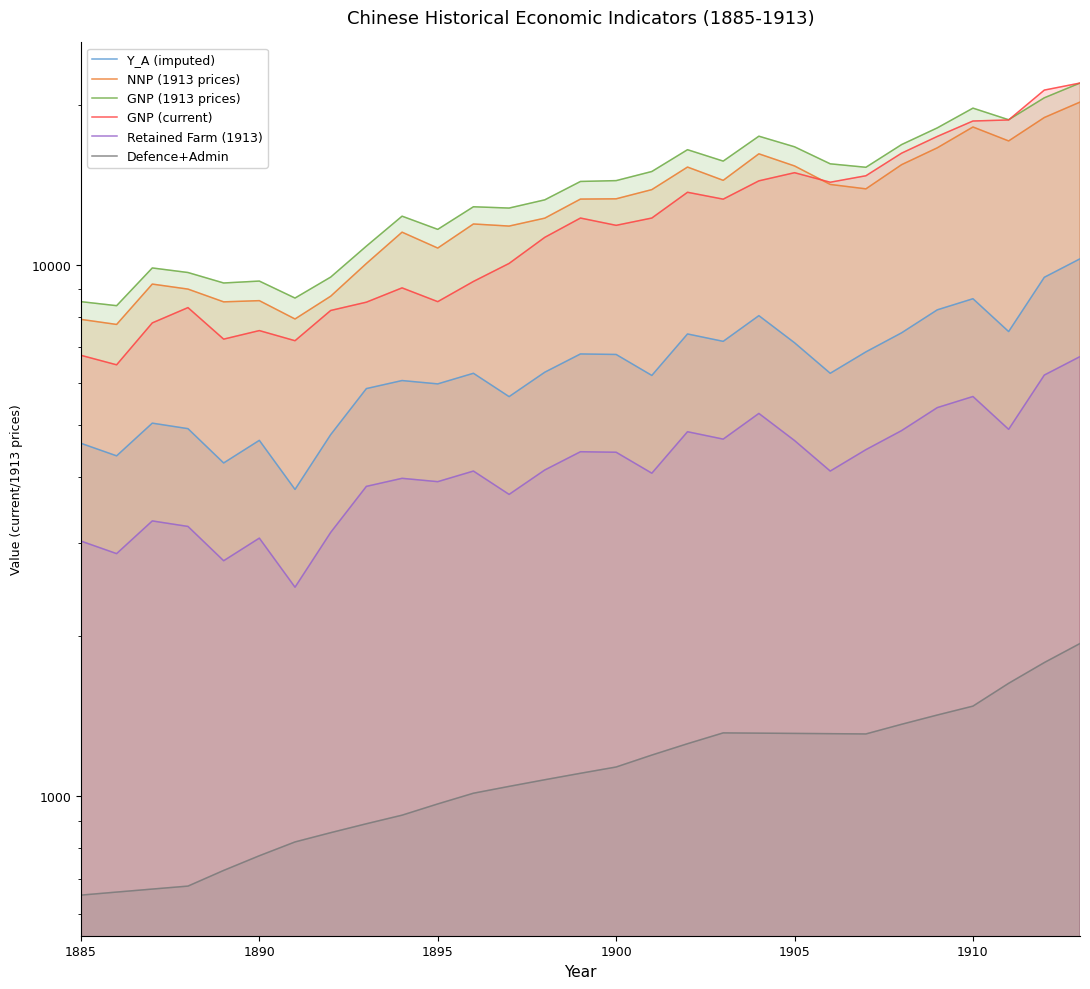

What is the value of the Y_A (imputed) point at the 20th from the left?

8032.3